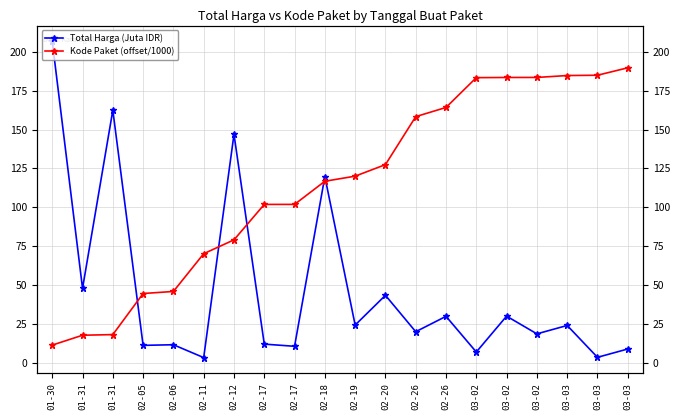

Is it true that Total Harga (Juta IDR) equals 3.4 at 02-17?

False